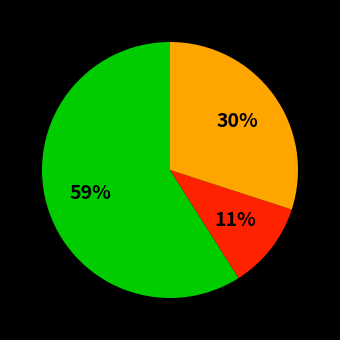

Is there any slice that represents more than half of the pie?

Yes